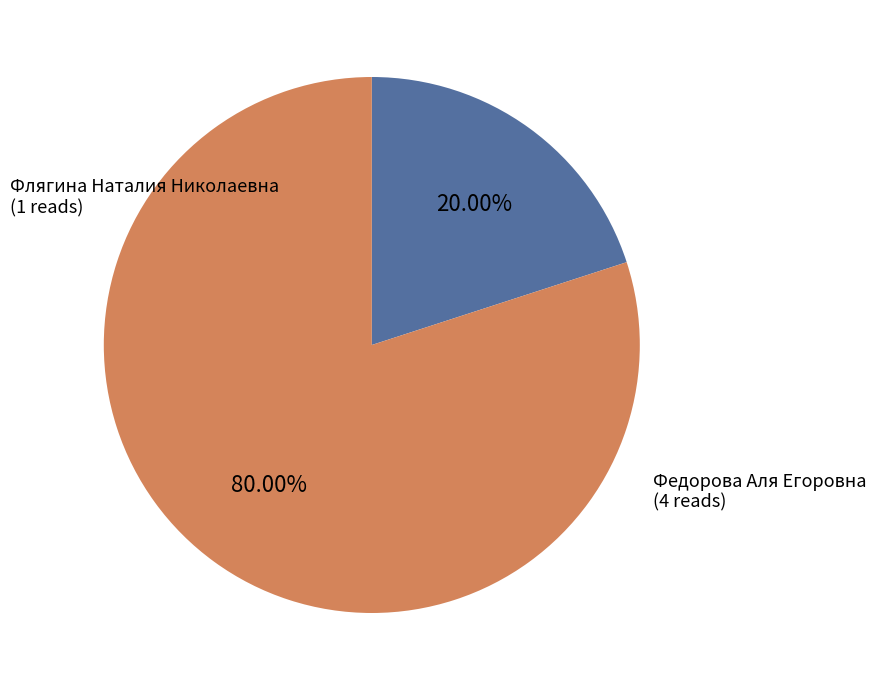

Is it true that Федорова Аля Егоровна is 80% of the pie?

True